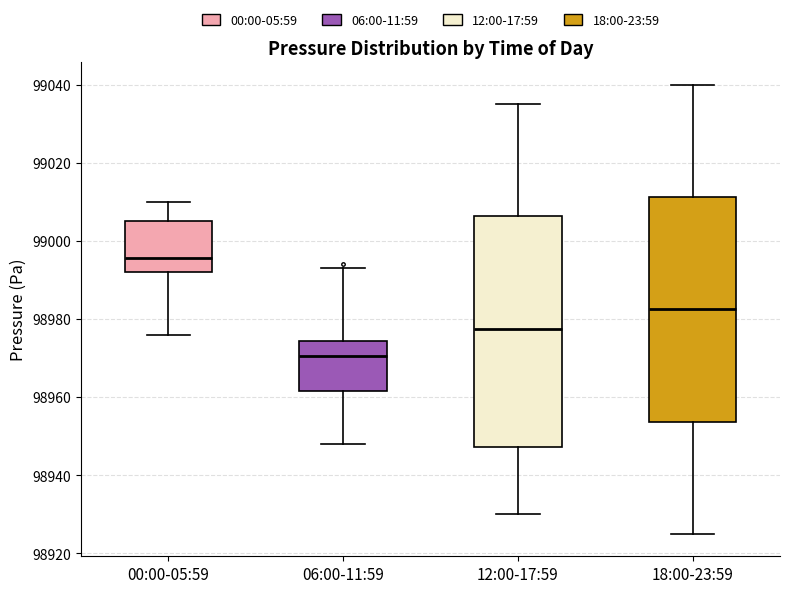

Where does the upper whisker of the box for 06:00-11:59 end on the y-axis? The values are not printed on the chart, so give them approximately, as read against the axis.

98994